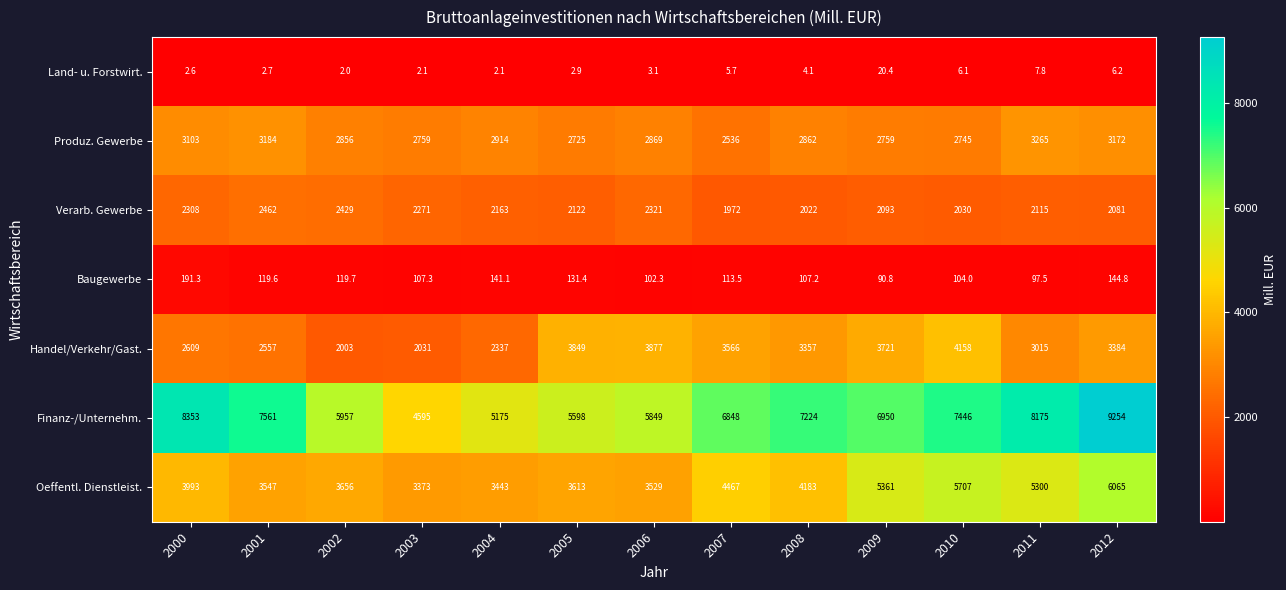

Between 2003 and 2010, which series saw the biggest shift?

Finanz-/Unternehm.